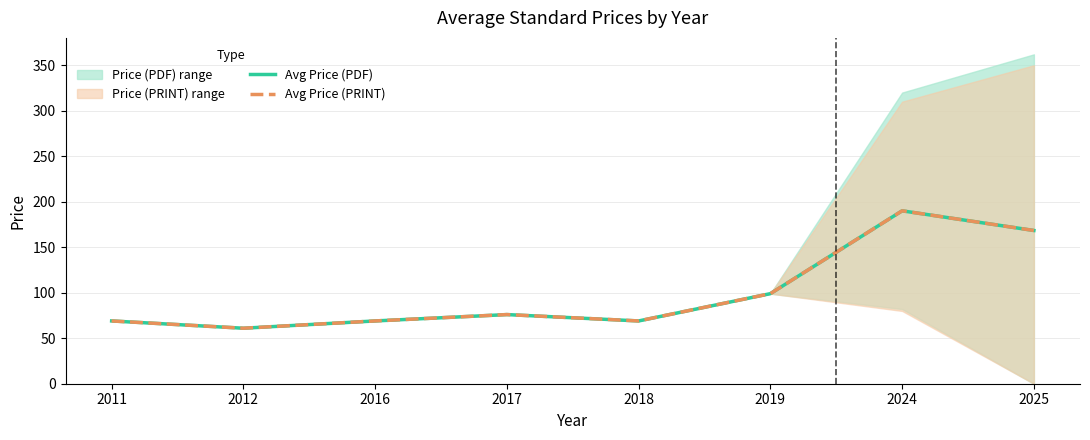

Rank the categories by Avg Price (PDF) value from highest to lowest.

2024, 2025, 2019, 2017, 2011, 2016, 2018, 2012